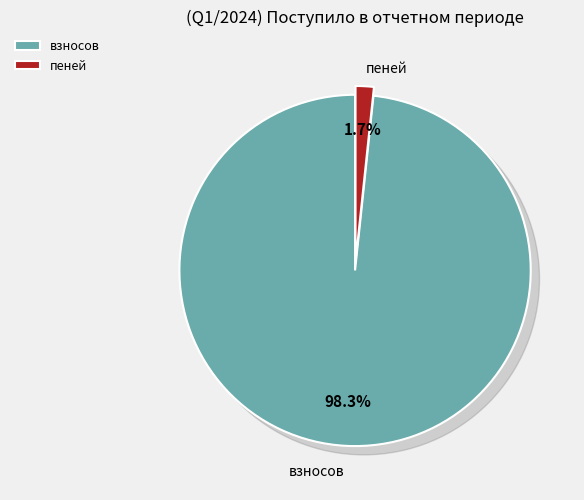

Which category has the biggest portion of the pie?

взносов